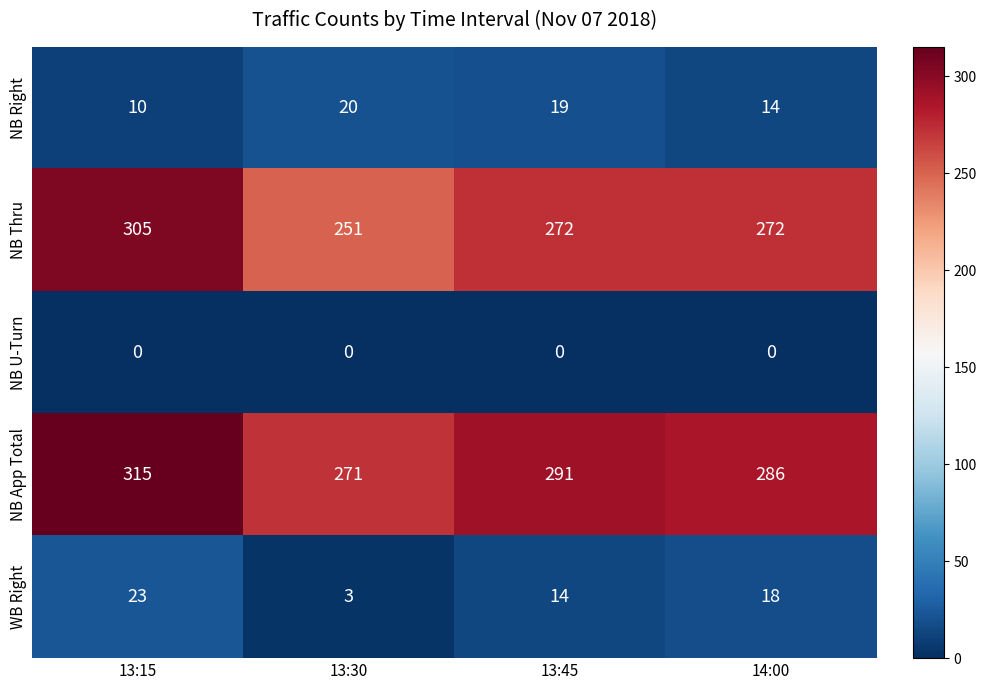

What is the difference between the highest and lowest values at 13:30?

271